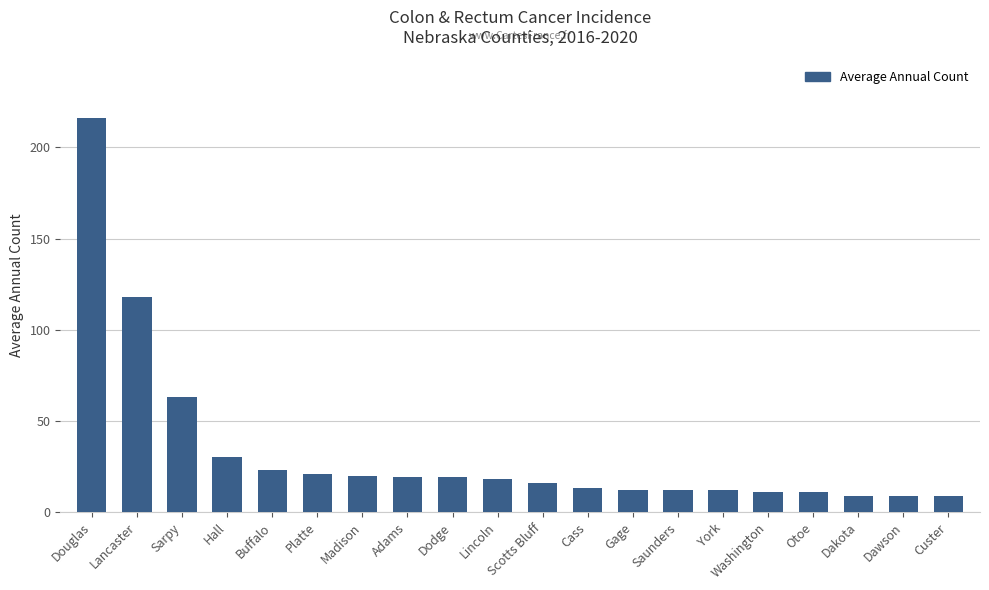

What position from the left is Lancaster?

2